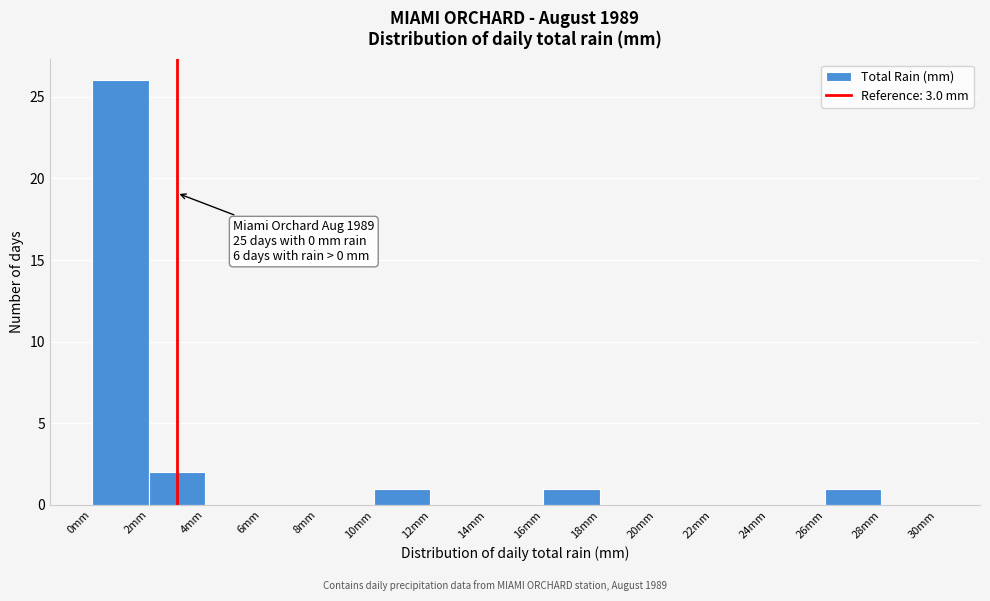

Over which range of the x-axis is the bar tallest?

0 to 2